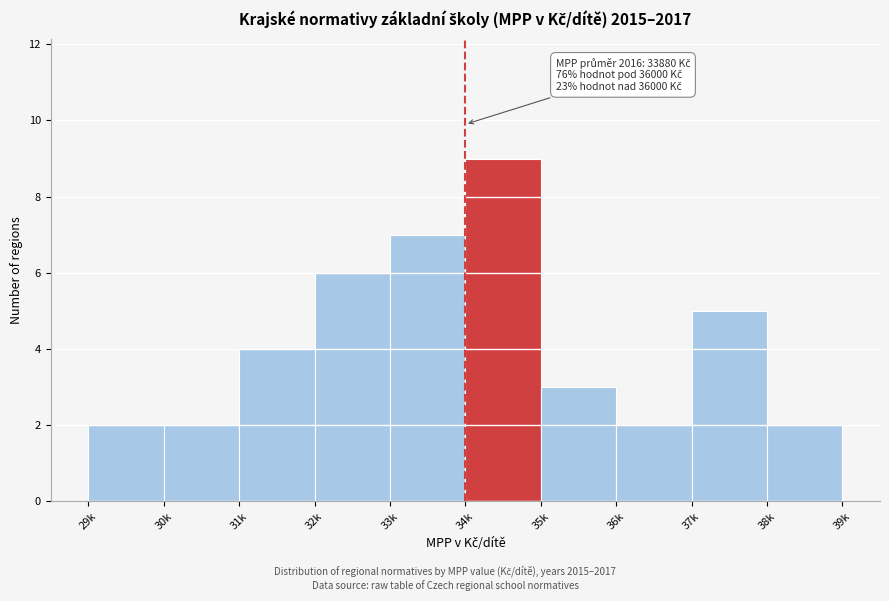

Reading left to right, extract all data points from this chart.

2	2	4	6	7	9	3	2	5	2